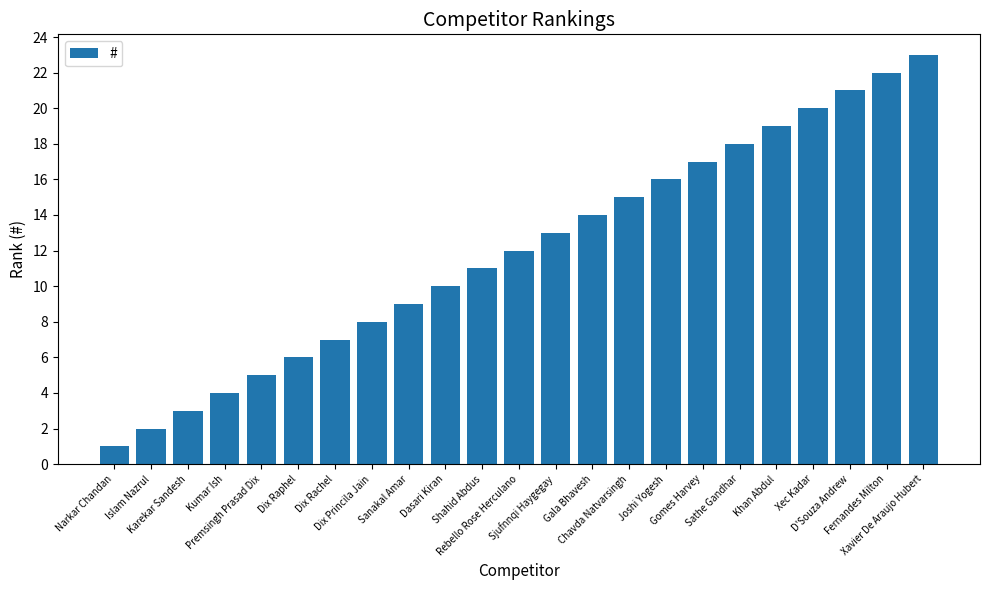

Reading right to left, what are all the values shown in this chart?

Xavier De Araujo Hubert=23	Fernandes Milton=22	D'Souza Andrew=21	Xec Kadar=20	Khan Abdul=19	Sathe Gandhar=18	Gomes Harvey=17	Joshi Yogesh=16	Chavda Natvarsingh=15	Gala Bhavesh=14	Sjufnnqi Haygegay=13	Rebello Rose Herculano=12	Shahid Abdus=11	Dasari Kiran=10	Sanakal Amar=9	Dix Princila Jain=8	Dix Rachel=7	Dix Raphel=6	Premsingh Prasad Dix=5	Kumar Ish=4	Karekar Sandesh=3	Islam Nazrul=2	Narkar Chandan=1